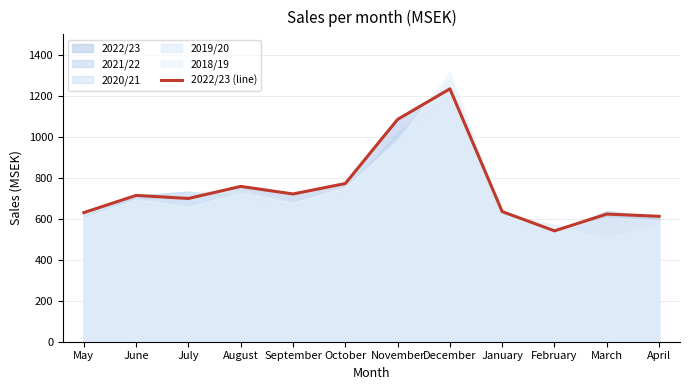

Reading left to right, transcribe all the data shown in this chart.

May=630	June=714	July=699	August=758	September=721	October=772	November=1085	December=1234	January=635	February=541	March=623	April=612